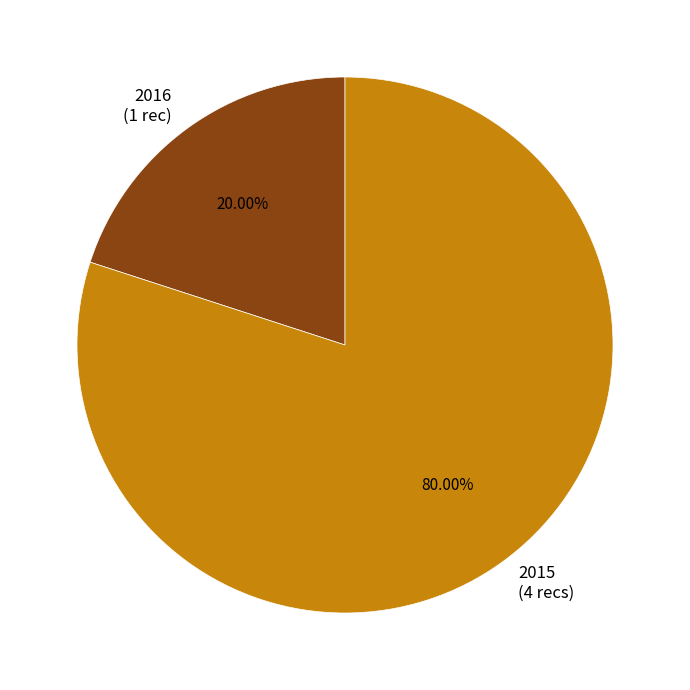

To the nearest percent, what is the average slice percentage?

50%